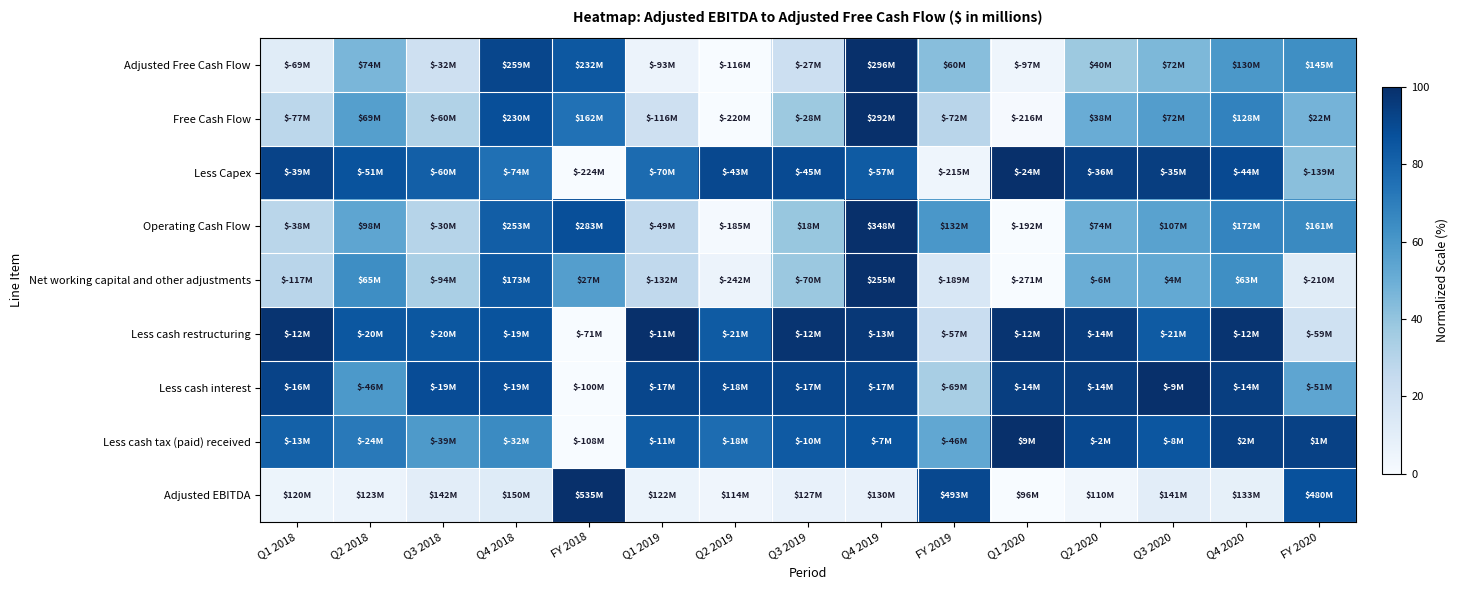

Reading left to right, what are all the values shown in this chart?

Adjusted EBITDA: Q1 2018=5.5	Q2 2018=6.2	Q3 2018=10.5	Q4 2018=12.3	FY 2018=100.0	Q1 2019=5.9	Q2 2019=4.1	Q3 2019=7.1	Q4 2019=7.7	FY 2019=90.4	Q1 2020=0.0	Q2 2020=3.2	Q3 2020=10.3	Q4 2020=8.4	FY 2020=87.5
Less cash tax (paid) received: Q1 2018=81.2	Q2 2018=71.8	Q3 2018=59.0	Q4 2018=65.0	FY 2018=0.0	Q1 2019=82.9	Q2 2019=76.9	Q3 2019=83.8	Q4 2019=86.3	FY 2019=53.0	Q1 2020=100.0	Q2 2020=90.6	Q3 2020=85.5	Q4 2020=94.0	FY 2020=93.2
Less cash interest: Q1 2018=92.3	Q2 2018=59.3	Q3 2018=89.0	Q4 2018=89.0	FY 2018=0.0	Q1 2019=91.2	Q2 2019=90.1	Q3 2019=91.2	Q4 2019=91.2	FY 2019=34.1	Q1 2020=94.5	Q2 2020=94.5	Q3 2020=100.0	Q4 2020=94.5	FY 2020=53.8
Less cash restructuring: Q1 2018=98.3	Q2 2018=85.0	Q3 2018=85.0	Q4 2018=86.7	FY 2018=0.0	Q1 2019=100.0	Q2 2019=83.3	Q3 2019=98.3	Q4 2019=96.7	FY 2019=23.3	Q1 2020=98.3	Q2 2020=95.0	Q3 2020=83.3	Q4 2020=98.3	FY 2020=20.0
Net working capital and other adjustments: Q1 2018=29.3	Q2 2018=63.9	Q3 2018=33.7	Q4 2018=84.4	FY 2018=56.7	Q1 2019=26.4	Q2 2019=5.5	Q3 2019=38.2	Q4 2019=100.0	FY 2019=15.6	Q1 2020=0.0	Q2 2020=50.4	Q3 2020=52.3	Q4 2020=63.5	FY 2020=11.6
Operating Cash Flow: Q1 2018=28.5	Q2 2018=53.7	Q3 2018=30.0	Q4 2018=82.4	FY 2018=88.0	Q1 2019=26.5	Q2 2019=1.3	Q3 2019=38.9	Q4 2019=100.0	FY 2019=60.0	Q1 2020=0.0	Q2 2020=49.3	Q3 2020=55.4	Q4 2020=67.4	FY 2020=65.4
Less Capex: Q1 2018=92.5	Q2 2018=86.5	Q3 2018=82.0	Q4 2018=75.0	FY 2018=0.0	Q1 2019=77.0	Q2 2019=90.5	Q3 2019=89.5	Q4 2019=83.5	FY 2019=4.5	Q1 2020=100.0	Q2 2020=94.0	Q3 2020=94.5	Q4 2020=90.0	FY 2020=42.5
Free Cash Flow: Q1 2018=27.9	Q2 2018=56.4	Q3 2018=31.2	Q4 2018=87.9	FY 2018=74.6	Q1 2019=20.3	Q2 2019=0.0	Q3 2019=37.5	Q4 2019=100.0	FY 2019=28.9	Q1 2020=0.8	Q2 2020=50.4	Q3 2020=57.0	Q4 2020=68.0	FY 2020=47.3
Adjusted Free Cash Flow: Q1 2018=11.4	Q2 2018=46.1	Q3 2018=20.4	Q4 2018=91.0	FY 2018=84.5	Q1 2019=5.6	Q2 2019=0.0	Q3 2019=21.6	Q4 2019=100.0	FY 2019=42.7	Q1 2020=4.6	Q2 2020=37.9	Q3 2020=45.6	Q4 2020=59.7	FY 2020=63.3